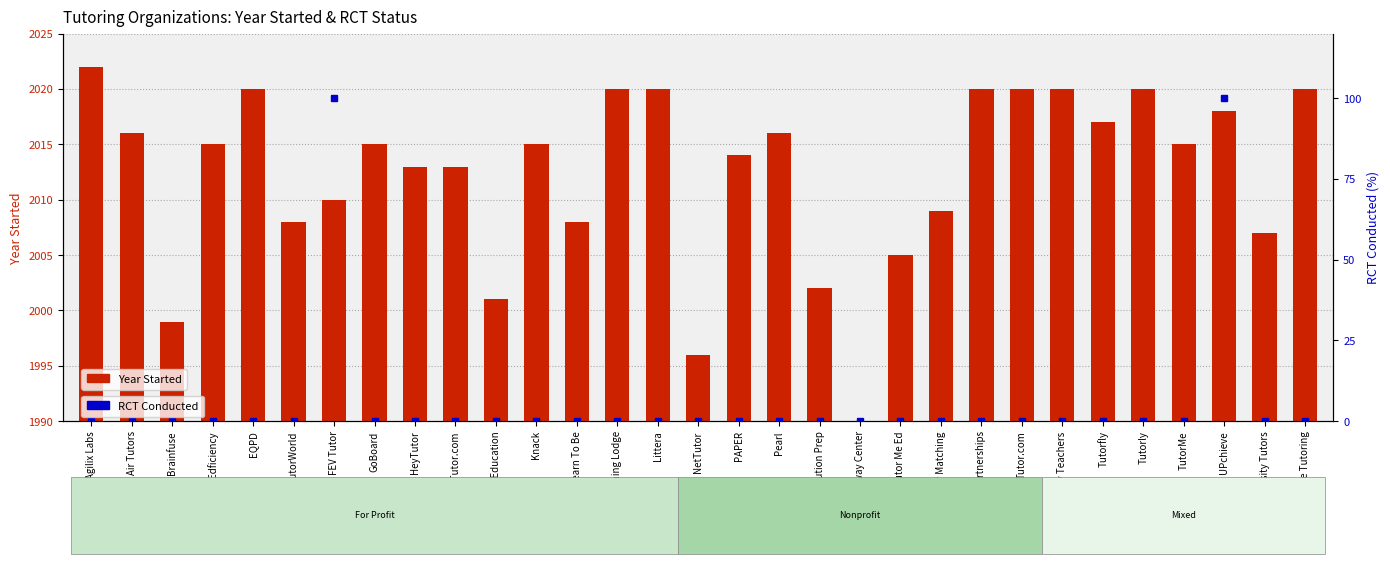

At how many categories does at least one series exceed 1309?

31